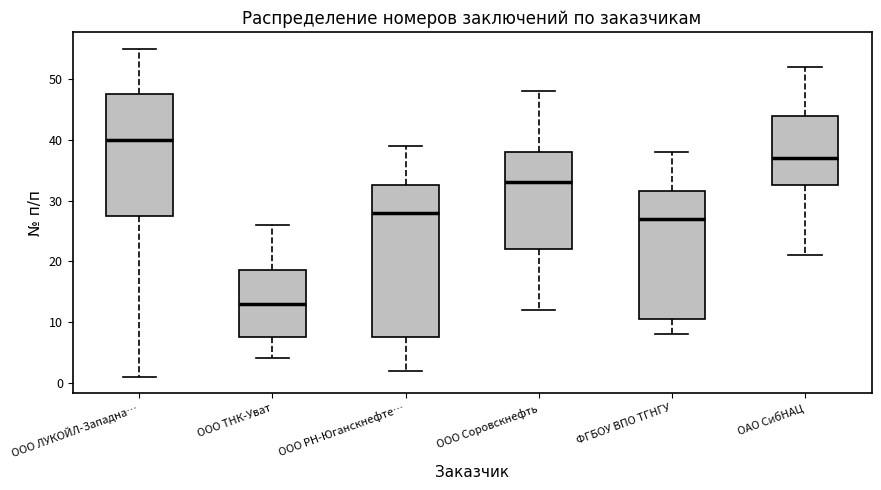

Reading left to right, read every box against the y-axis: the position of its median line, the range the box covers, and the ends of its whiskers. The values are not printed on the chart, so give them approximately, as read against the axis.

ООО ЛУКОЙЛ-Западна…: median 40, box 28 to 48, whiskers 1 to 55
ООО ТНК-Уват: median 13, box 8 to 19, whiskers 4 to 26
ООО РН-Юганскнефте…: median 28, box 8 to 33, whiskers 2 to 39
ООО Соровскнефть: median 33, box 22 to 38, whiskers 12 to 48
ФГБОУ ВПО ТГНГУ: median 27, box 11 to 32, whiskers 8 to 38
ОАО СибНАЦ: median 37, box 33 to 44, whiskers 21 to 52